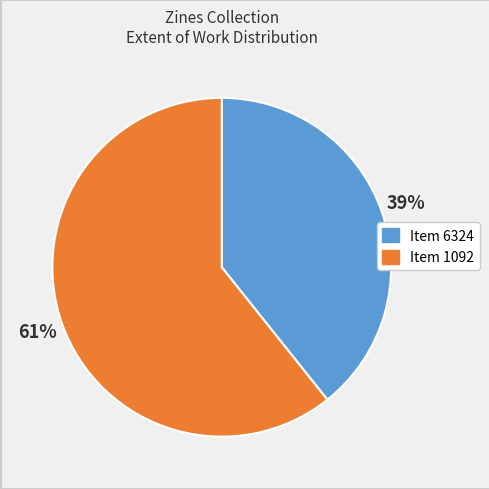

The Item 6324 slice represents 39% of the pie. True or false?

True